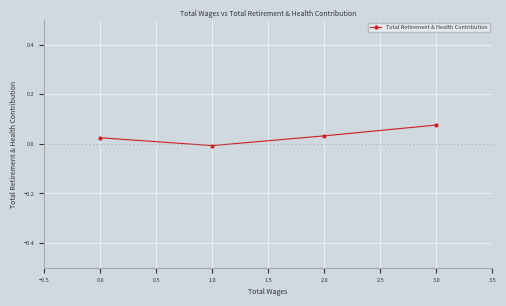

What is the label of the 2nd point from the left?

1.0